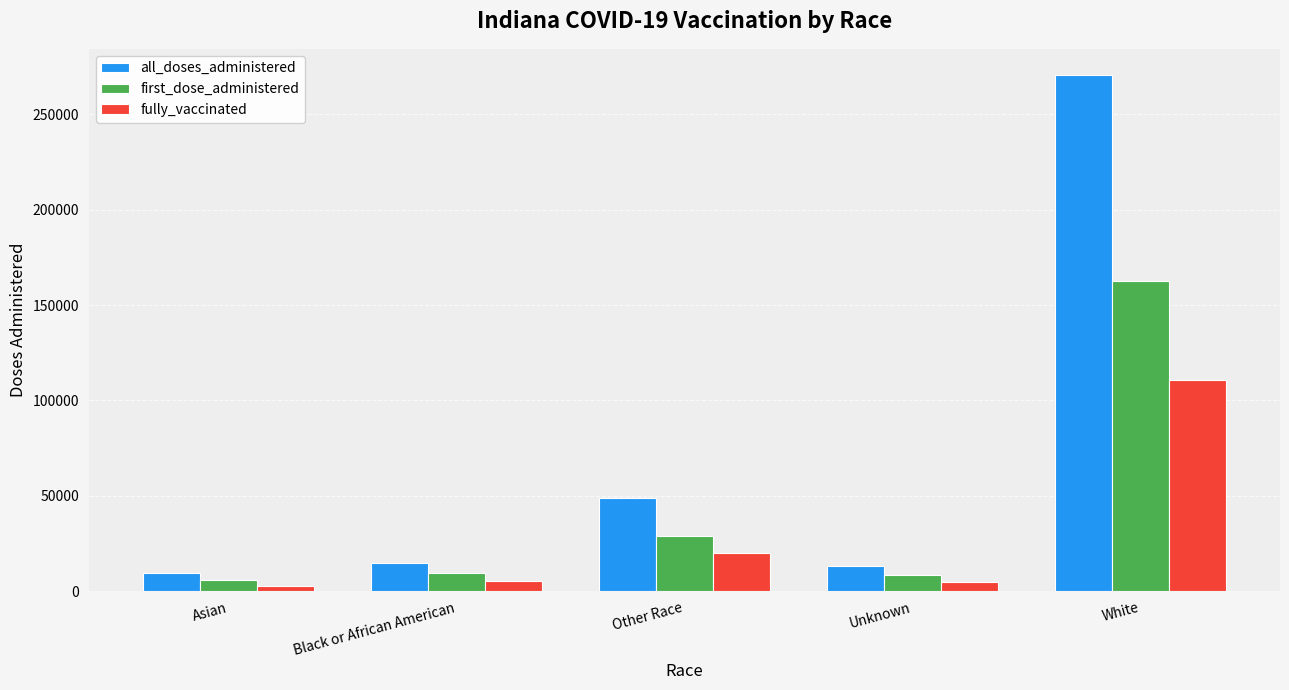

How many values in the fully_vaccinated series are below 5447?

2